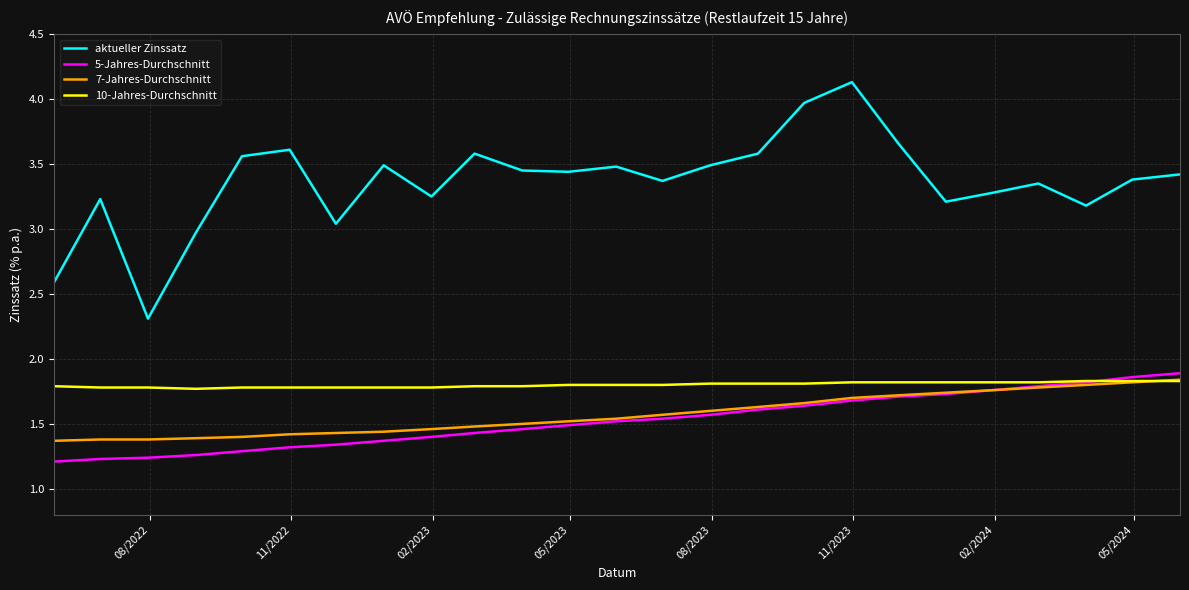

What is the greatest value displayed?

4.1